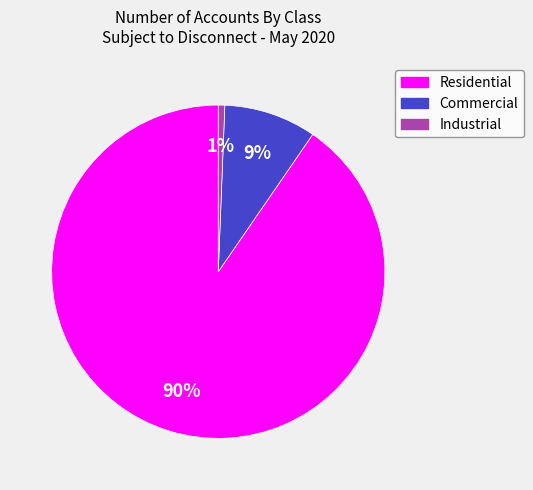

Approximately how many times larger is the value at Industrial compared to Commercial?

0.1